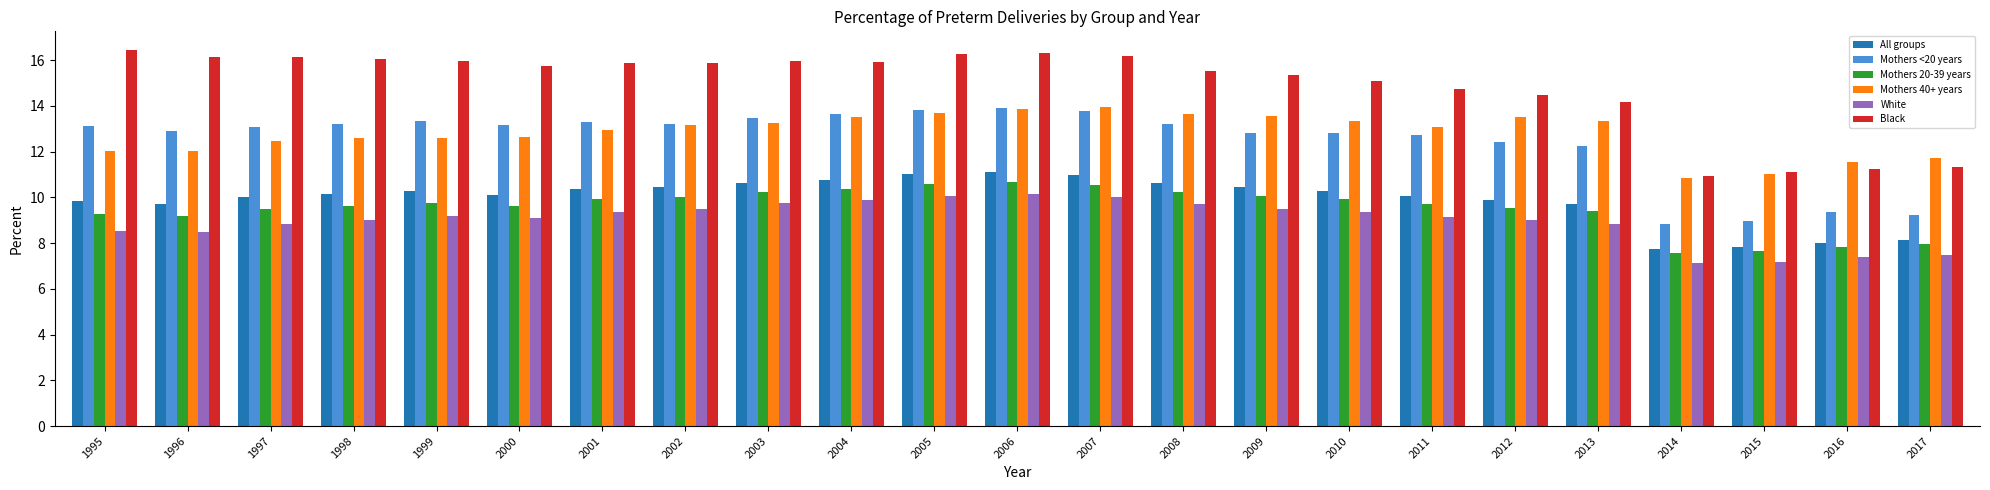

The value of Mothers <20 years at 2009 is 12.8. True or false?

True